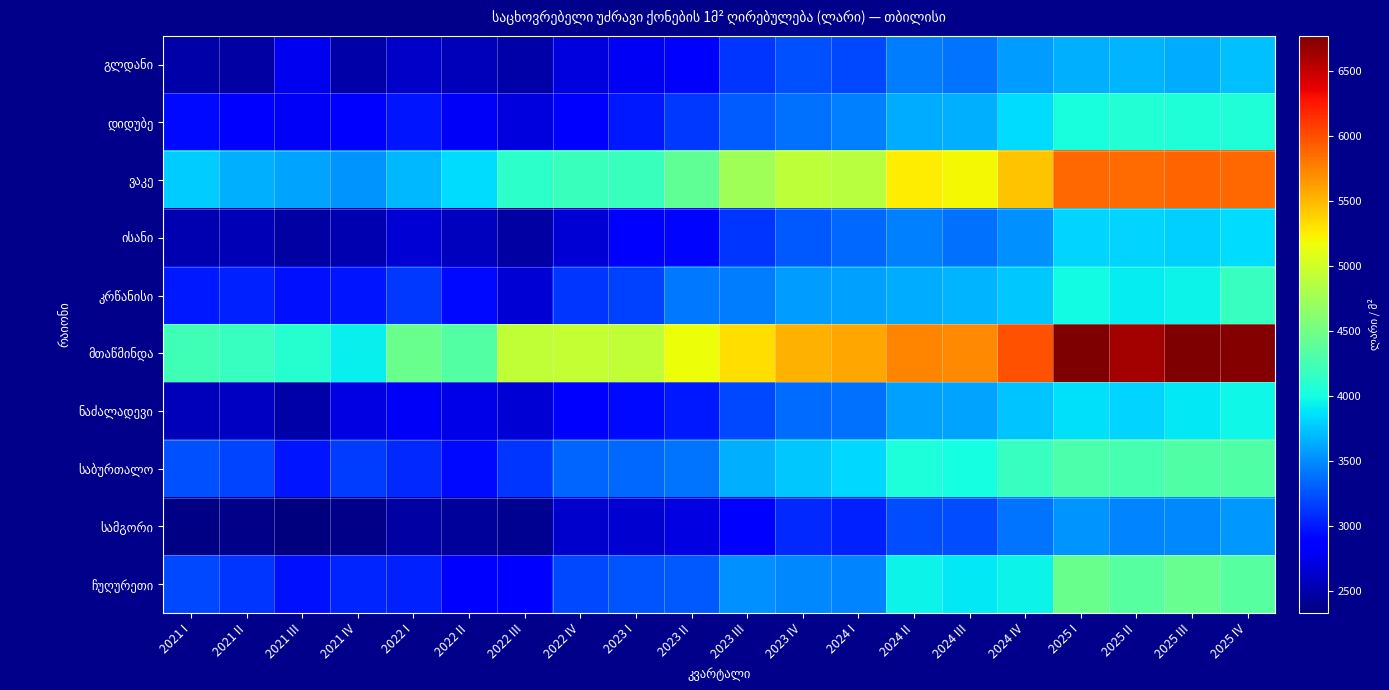

List the series in order of their peak value, lowest first.

სამგორი, გლდანი, ისანი, ნაძალადევი, დიდუბე, კრწანისი, საბურთალო, ჩუღურეთი, ვაკე, მთაწმინდა